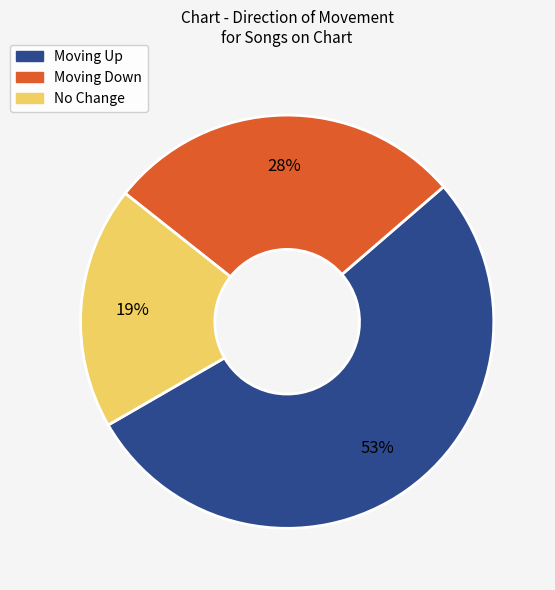

To the nearest percent, what percentage of the pie is Moving Up?

53%